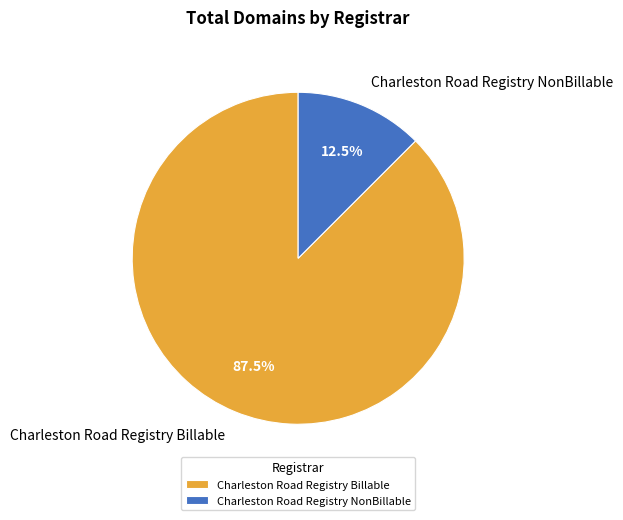

Which category accounts for the majority?

Charleston Road Registry Billable